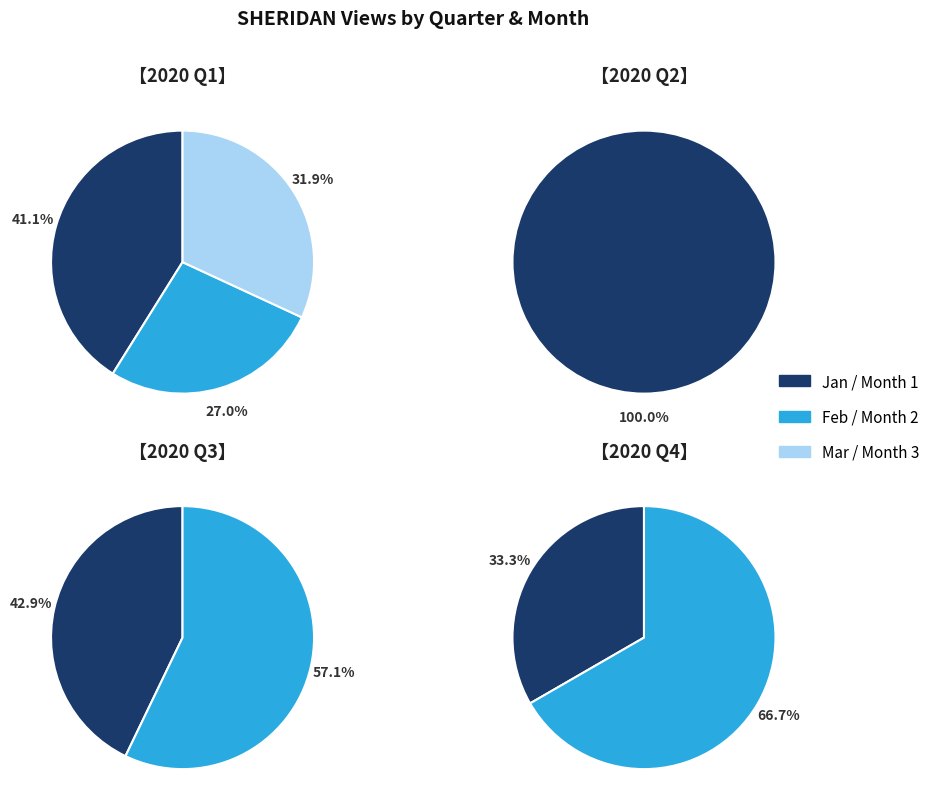

Combined, what portion of the pie is 2020-03 and 2020-10?

25.1%